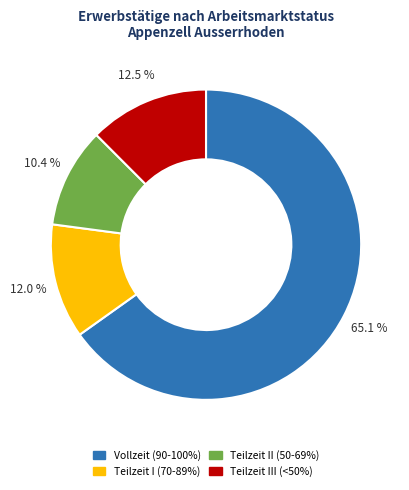

Does any single category account for the majority?

Yes